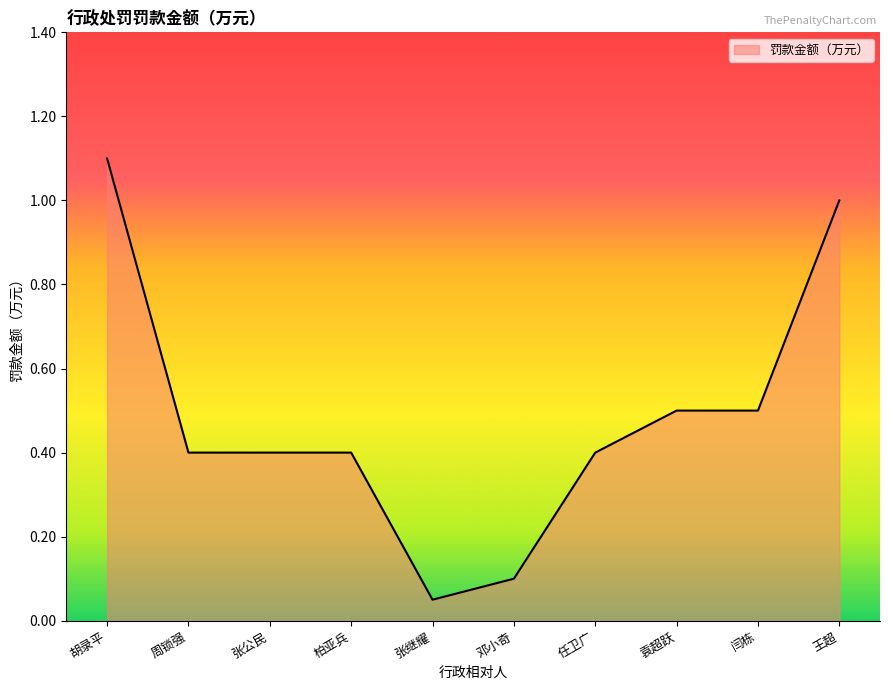

True or false: the data shows 0.4 at 任卫广.

True